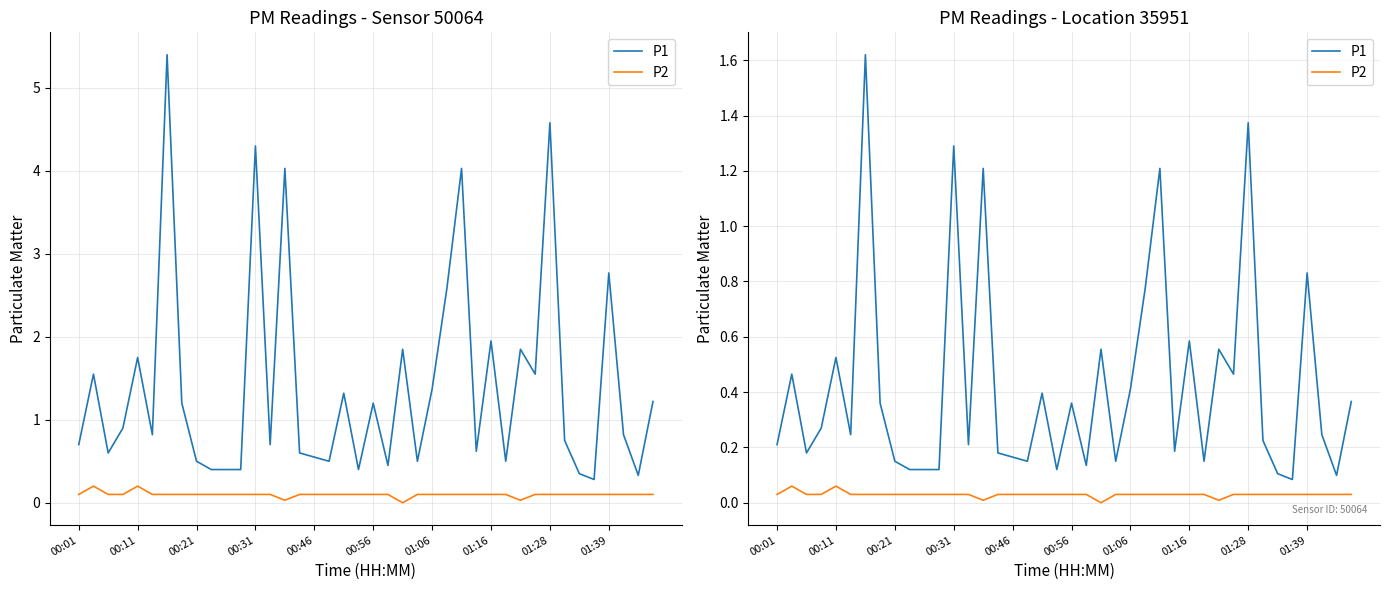

What is the total value across all series at 38?

0.1